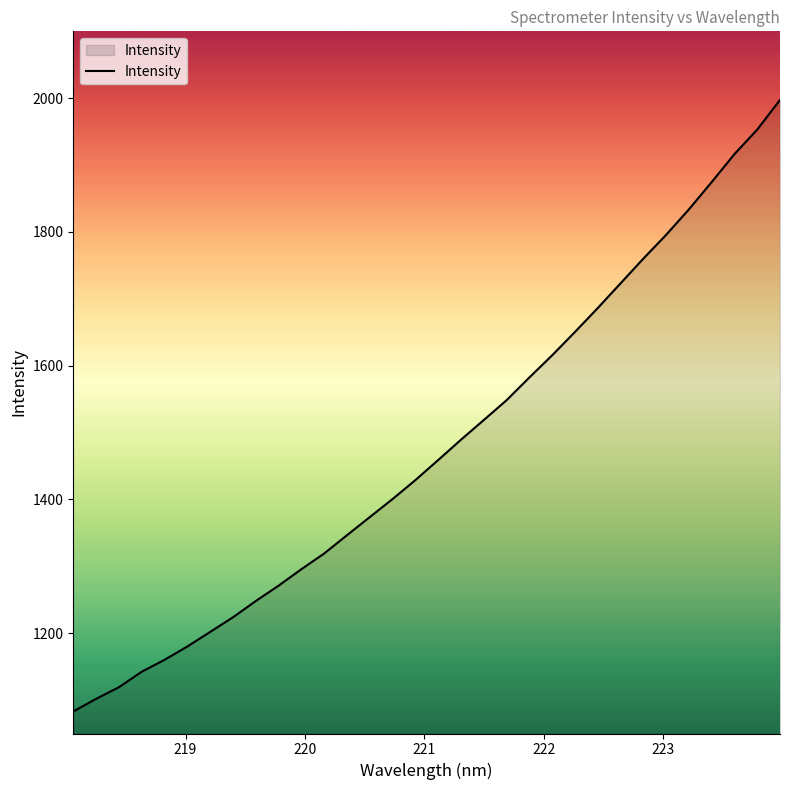

What is the greatest value displayed?

1997.5